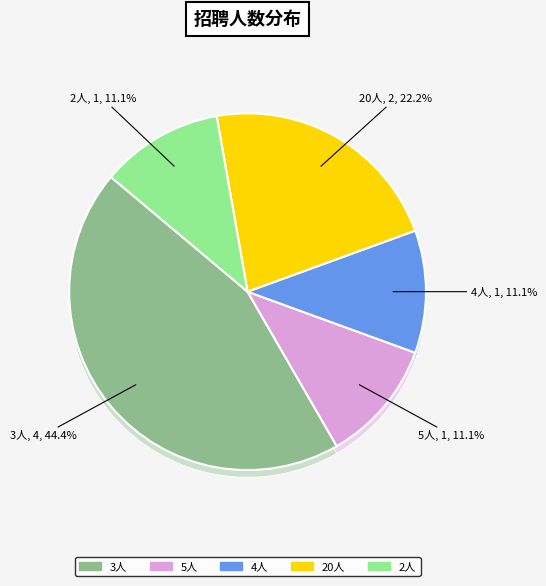

True or false: 4人 accounts for 11% of the total.

True